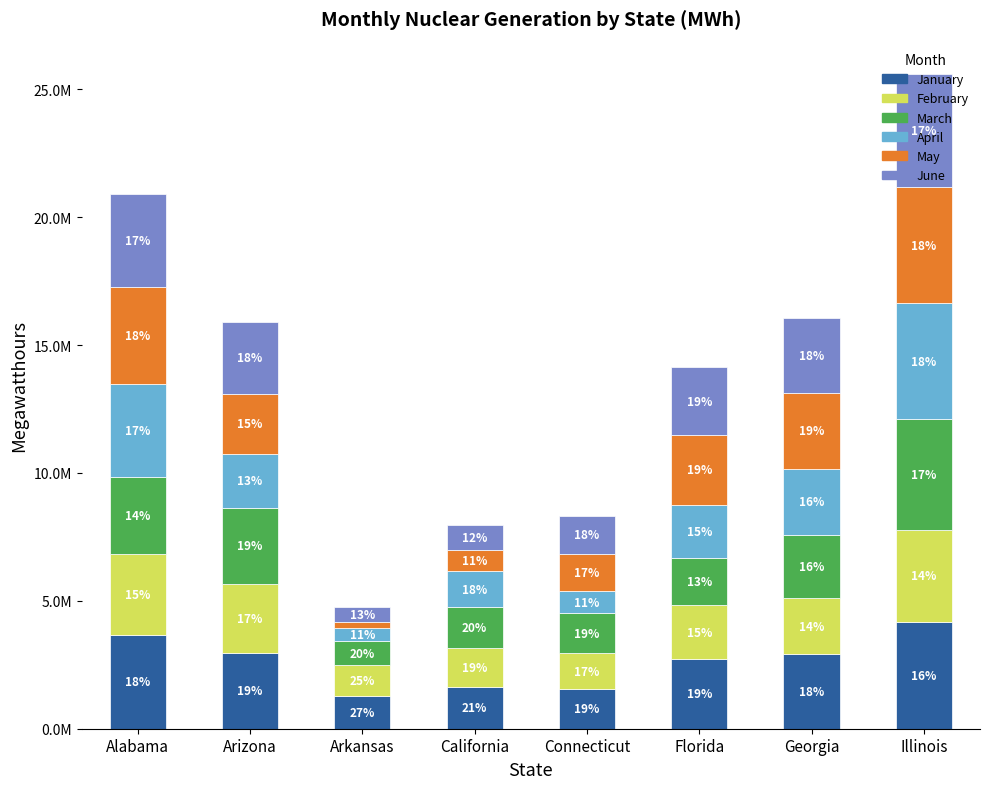

List the labels in order of March value, largest first.

Illinois, Alabama, Arizona, Georgia, Florida, California, Connecticut, Arkansas